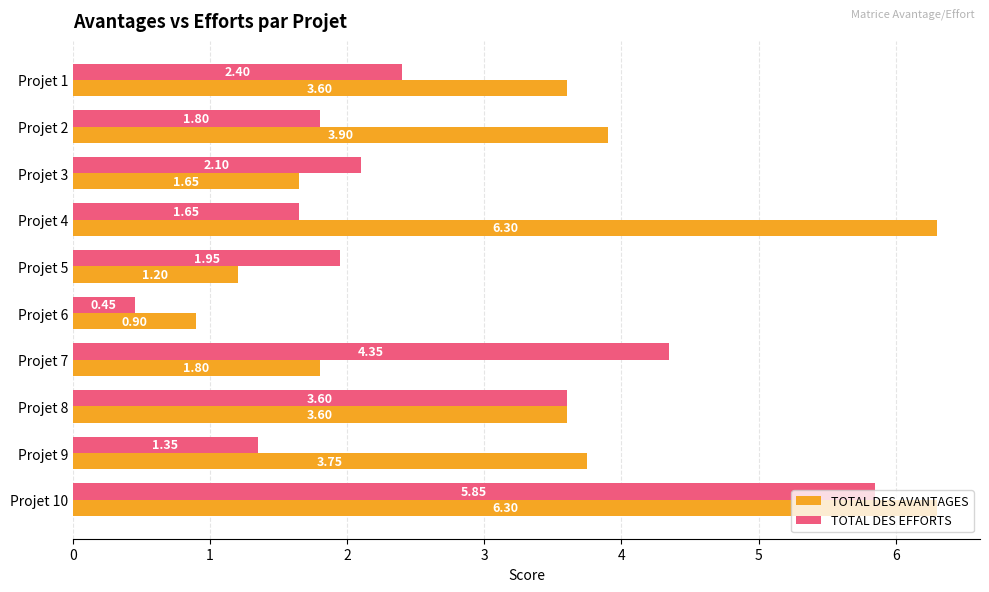

At how many categories does at least one series exceed 5?

2